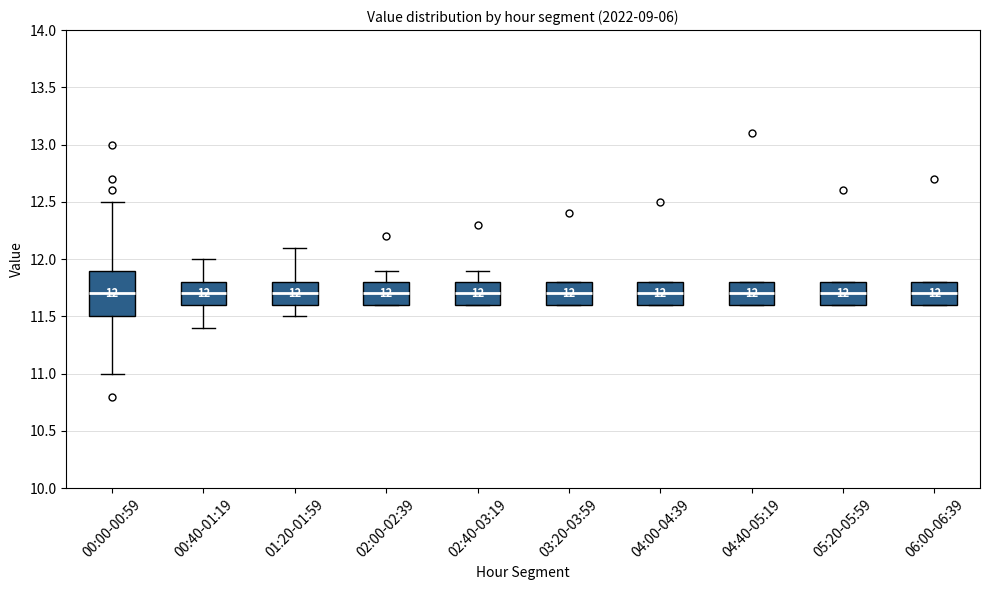

Which box is the tallest, from its lower edge to its upper edge?

00:00-00:59